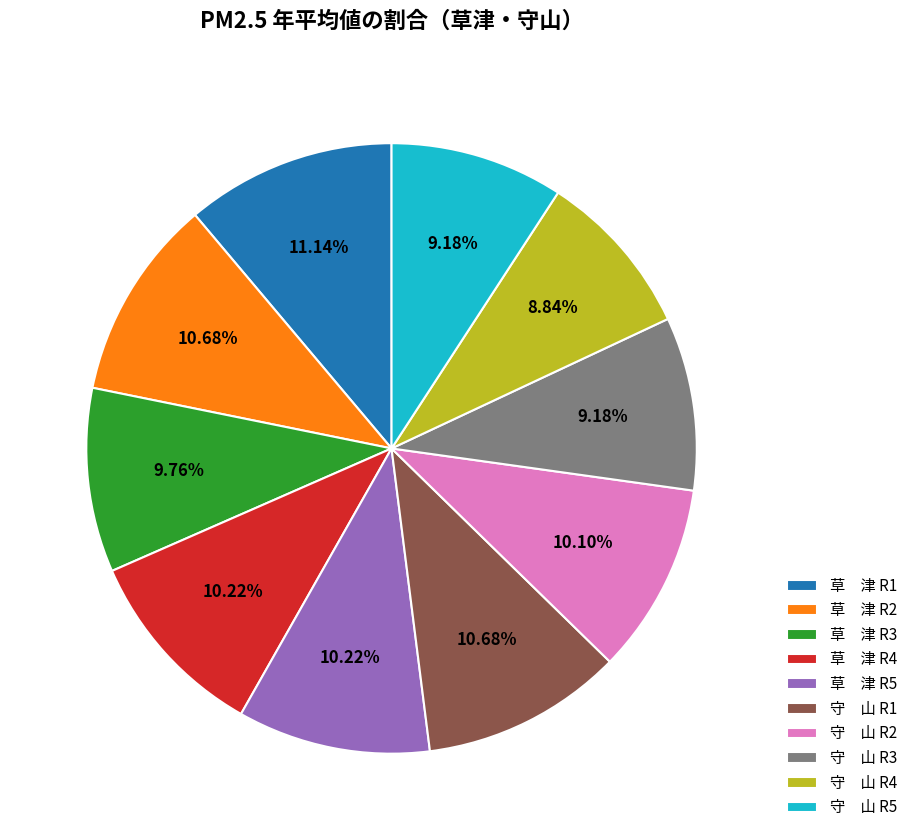

Is 草 津 R2 the majority of the pie?

No